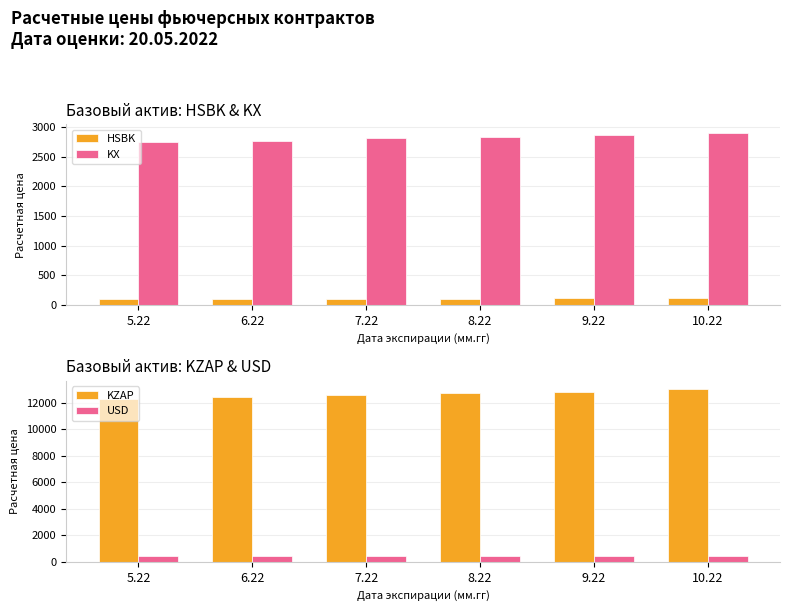

What is the label of the 4th bar from the left?

8.22